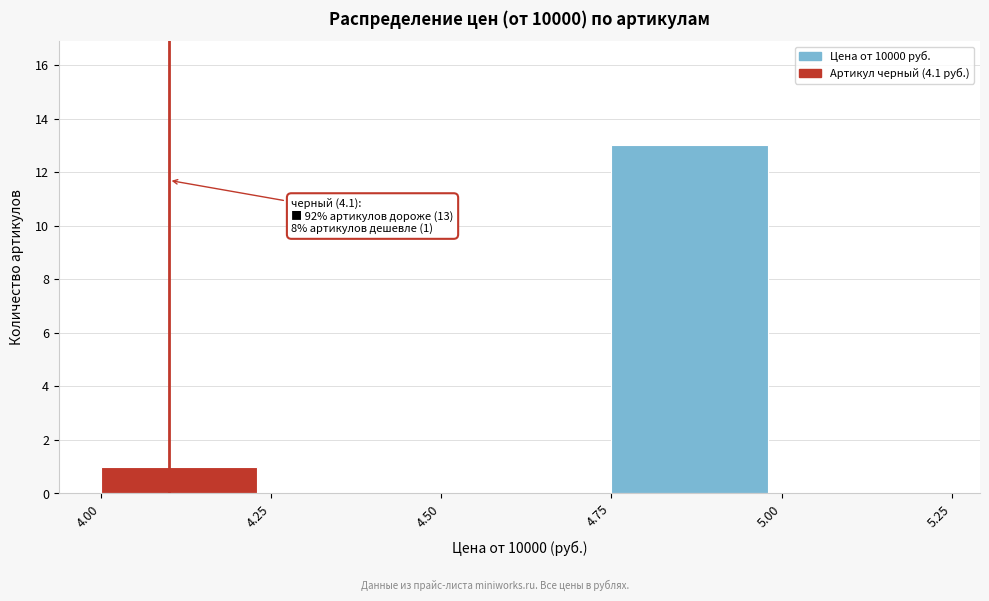

Which range on the x-axis has the tallest bar?

4.75 to 5.00